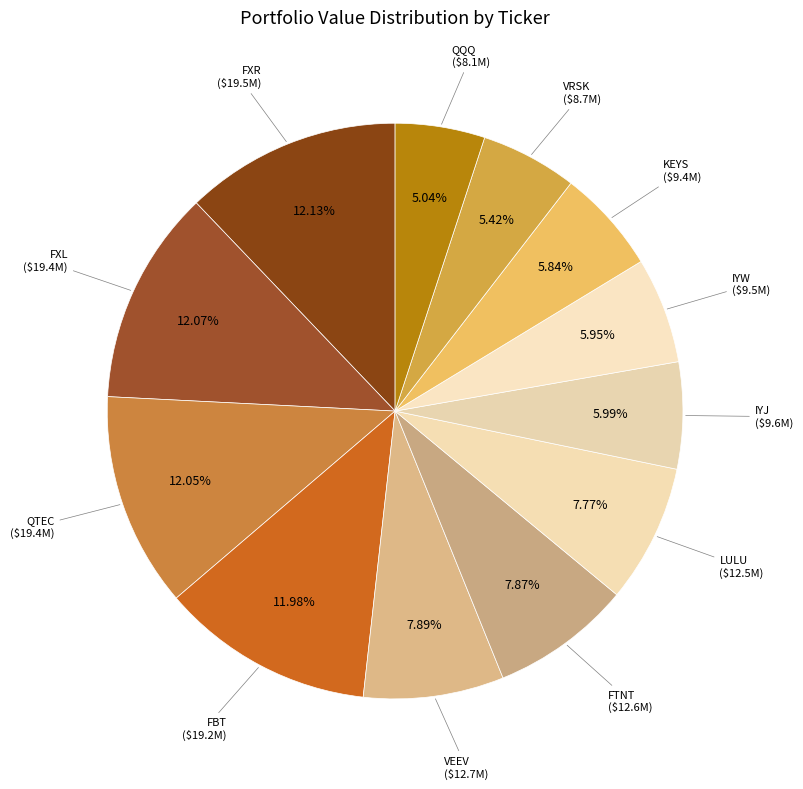

Is VEEV the majority of the pie?

No